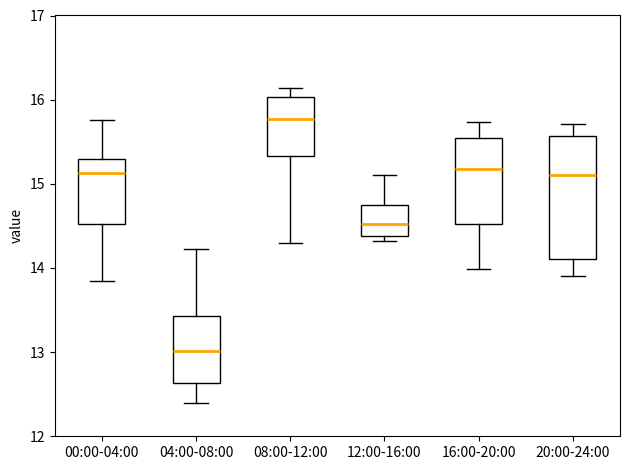

Which box has the highest median line?

08:00-12:00